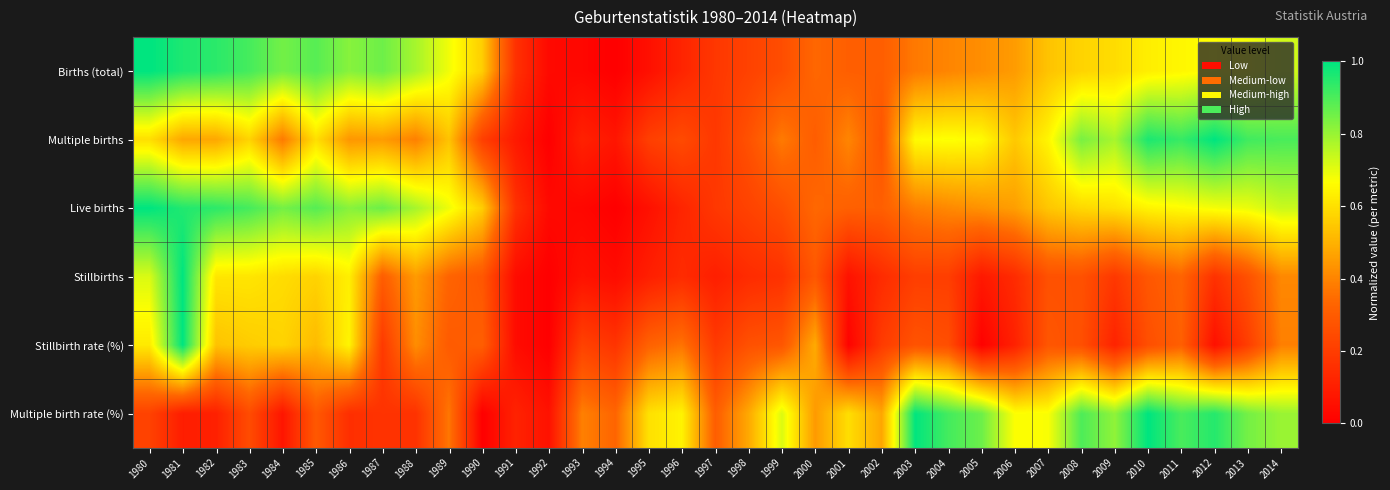

Reading left to right, list all the values displayed in this chart.

Births (total): 1980=1.0	1981=1.0	1982=0.9	1983=0.9	1984=0.8	1985=0.9	1986=0.8	1987=0.9	1988=0.8	1989=0.7	1990=0.6	1991=0.2	1992=0.0	1993=0.0	1994=0.0	1995=0.1	1996=0.1	1997=0.2	1998=0.2	1999=0.3	2000=0.3	2001=0.3	2002=0.3	2003=0.4	2004=0.4	2005=0.4	2006=0.5	2007=0.5	2008=0.6	2009=0.6	2010=0.6	2011=0.6	2012=0.7	2013=0.7	2014=0.7
Multiple births: 1980=0.6	1981=0.5	1982=0.5	1983=0.6	1984=0.4	1985=0.6	1986=0.4	1987=0.5	1988=0.4	1989=0.5	1990=0.2	1991=0.1	1992=0.0	1993=0.1	1994=0.1	1995=0.2	1996=0.2	1997=0.2	1998=0.3	1999=0.4	2000=0.3	2001=0.4	2002=0.3	2003=0.7	2004=0.7	2005=0.7	2006=0.5	2007=0.6	2008=0.8	2009=0.8	2010=1.0	2011=0.9	2012=1.0	2013=0.9	2014=0.9
Live births: 1980=1.0	1981=1.0	1982=0.9	1983=0.9	1984=0.8	1985=0.9	1986=0.8	1987=0.9	1988=0.8	1989=0.7	1990=0.6	1991=0.2	1992=0.0	1993=0.0	1994=0.0	1995=0.1	1996=0.1	1997=0.2	1998=0.2	1999=0.3	2000=0.3	2001=0.3	2002=0.3	2003=0.4	2004=0.4	2005=0.4	2006=0.5	2007=0.5	2008=0.6	2009=0.6	2010=0.6	2011=0.7	2012=0.7	2013=0.7	2014=0.7
Stillbirths: 1980=0.7	1981=1.0	1982=0.6	1983=0.6	1984=0.6	1985=0.6	1986=0.6	1987=0.3	1988=0.4	1989=0.3	1990=0.3	1991=0.0	1992=0.0	1993=0.1	1994=0.0	1995=0.1	1996=0.1	1997=0.1	1998=0.1	1999=0.2	2000=0.3	2001=0.1	2002=0.1	2003=0.2	2004=0.2	2005=0.1	2006=0.1	2007=0.3	2008=0.3	2009=0.2	2010=0.3	2011=0.3	2012=0.2	2013=0.3	2014=0.4
Stillbirth rate (%): 1980=0.6	1981=1.0	1982=0.5	1983=0.6	1984=0.6	1985=0.5	1986=0.6	1987=0.2	1988=0.4	1989=0.3	1990=0.3	1991=0.0	1992=0.0	1993=0.2	1994=0.2	1995=0.3	1996=0.4	1997=0.2	1998=0.3	1999=0.3	2000=0.5	2001=0.0	2002=0.2	2003=0.3	2004=0.3	2005=0.0	2006=0.1	2007=0.3	2008=0.3	2009=0.1	2010=0.3	2011=0.3	2012=0.1	2013=0.2	2014=0.4
Multiple birth rate (%): 1980=0.2	1981=0.1	1982=0.1	1983=0.2	1984=0.1	1985=0.3	1986=0.2	1987=0.2	1988=0.2	1989=0.4	1990=0.0	1991=0.1	1992=0.1	1993=0.4	1994=0.3	1995=0.6	1996=0.6	1997=0.3	1998=0.5	1999=0.7	2000=0.4	2001=0.6	2002=0.5	2003=1.0	2004=0.9	2005=0.9	2006=0.7	2007=0.7	2008=0.9	2009=0.8	2010=1.0	2011=0.9	2012=1.0	2013=0.8	2014=0.8